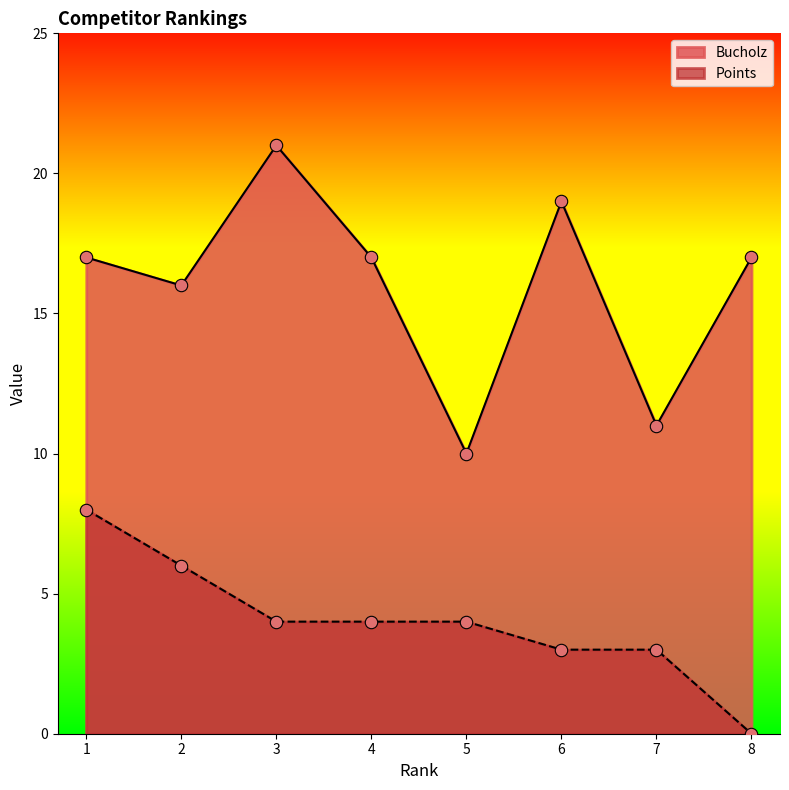

What is the total value across all series at 1?

25